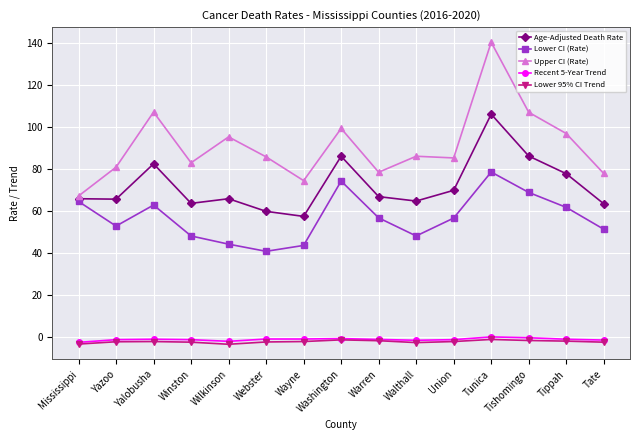

What is the label of the 15th point from the right?

Mississippi